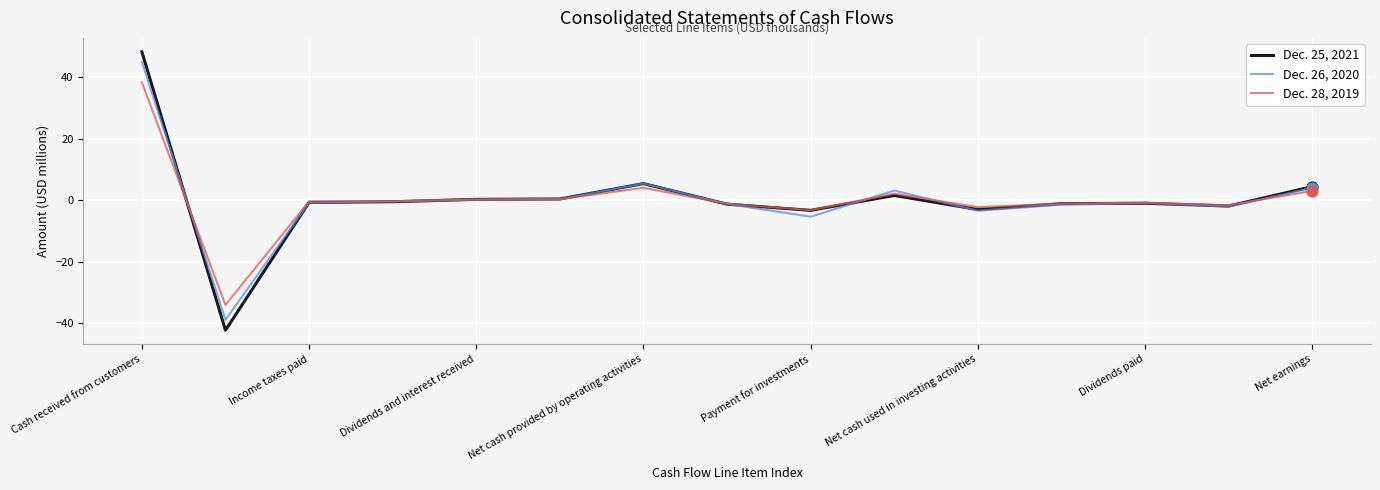

Which series has the widest spread of values?

Dec. 25, 2021